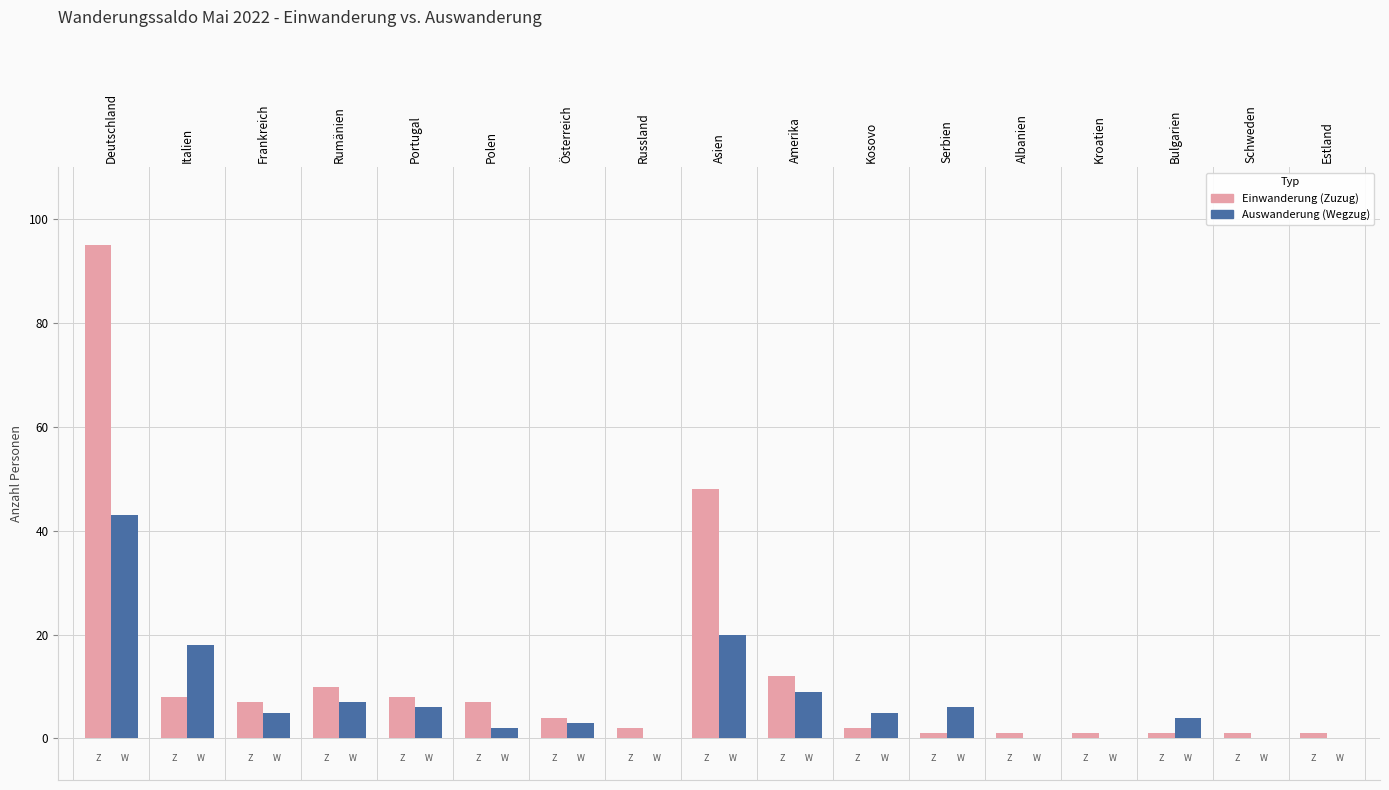

What is the total value across all series at Frankreich?

12